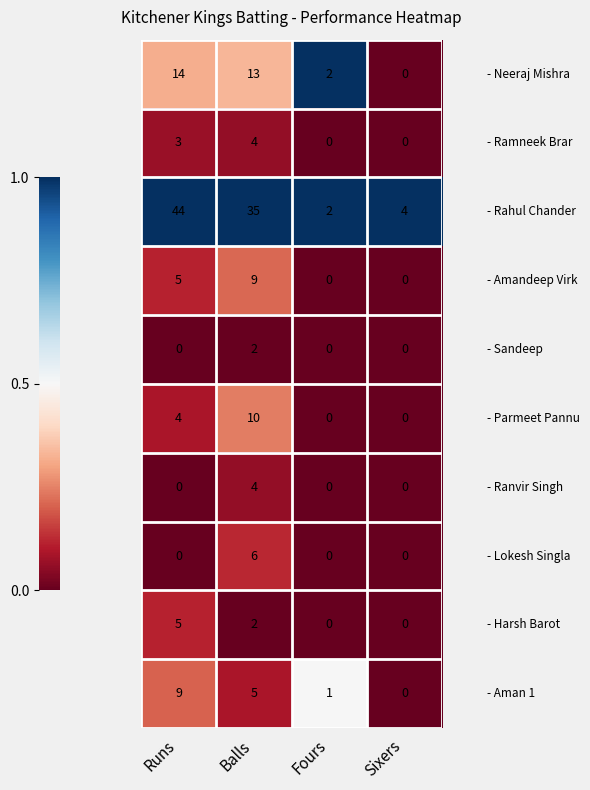

Which category has the highest value across all series?

Runs